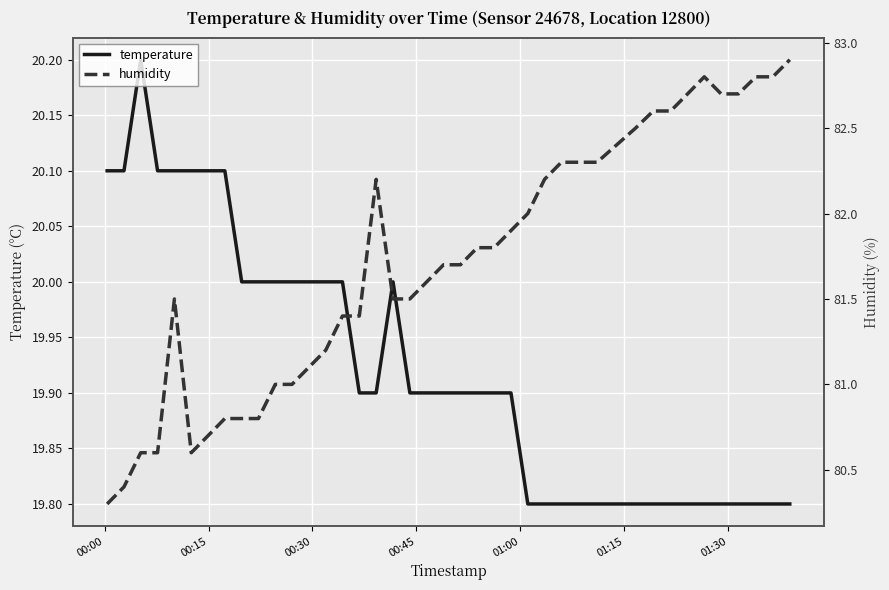

Reading left to right, extract all data points from this chart.

temperature: 20.1	20.1	20.2	20.1	20.1	20.1	20.1	20.1	20.0	20.0	20.0	20.0	20.0	20.0	20.0	19.9	19.9	20.0	19.9	19.9	19.9	19.9	19.9	19.9	19.9	19.8	19.8	19.8	19.8	19.8	19.8	19.8	19.8	19.8	19.8	19.8	19.8	19.8	19.8	19.8
humidity: 80.3	80.4	80.6	80.6	81.5	80.6	80.7	80.8	80.8	80.8	81.0	81.0	81.1	81.2	81.4	81.4	82.2	81.5	81.5	81.6	81.7	81.7	81.8	81.8	81.9	82.0	82.2	82.3	82.3	82.3	82.5	82.6	82.6	82.7	82.8	82.7	82.7	82.8	82.8	82.9